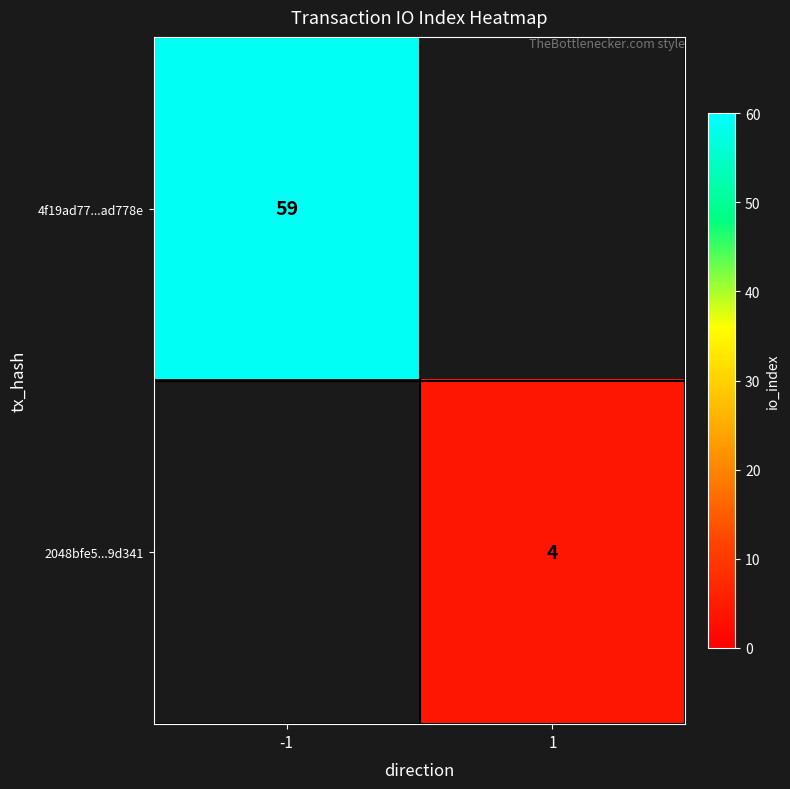

The 2048bfe5...9d341 series shows 7 at 1. True or false?

False